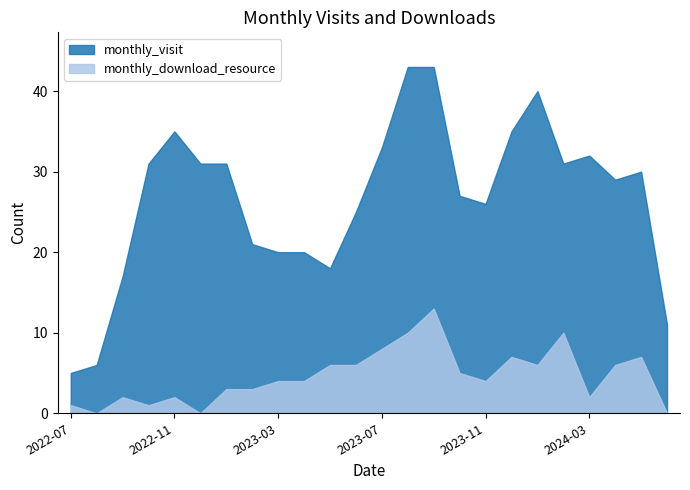

At which category does monthly_visit reach its first local peak?

2022-11